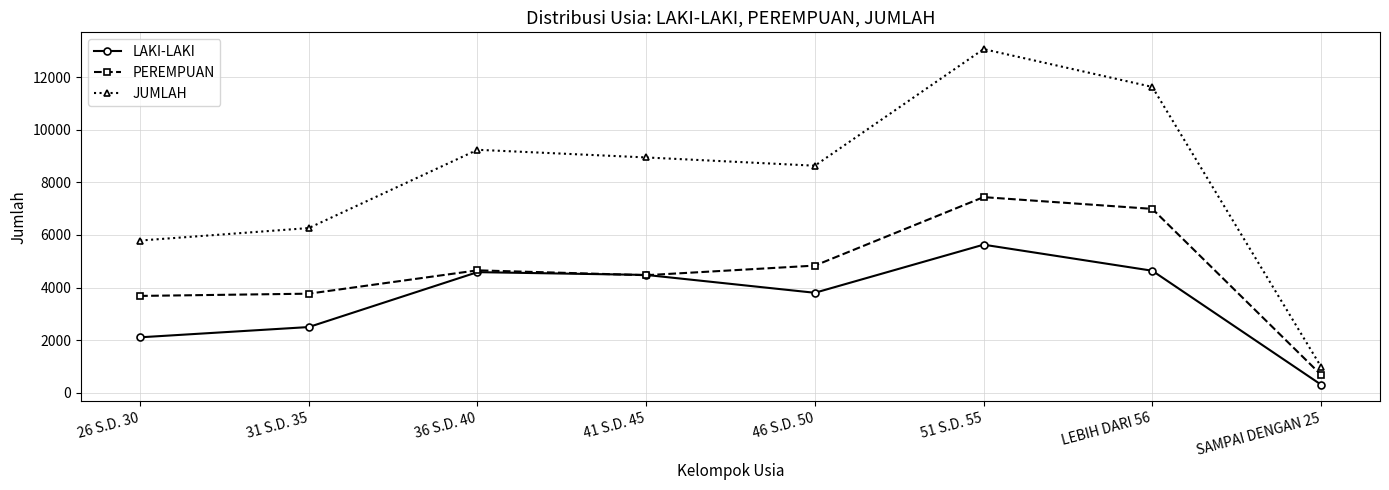

At which label does JUMLAH reach its minimum?

SAMPAI DENGAN 25